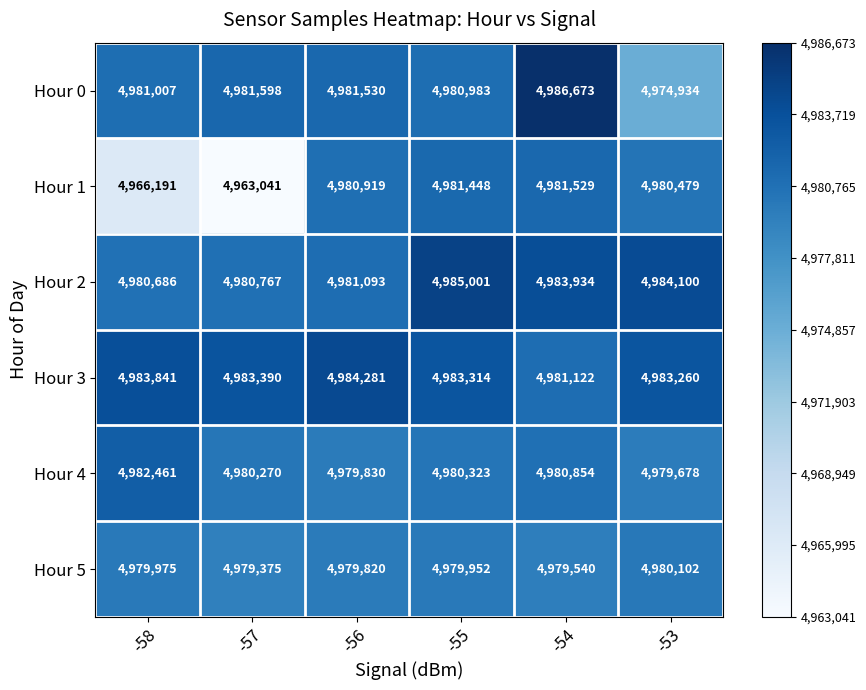

Which series has the widest spread of values?

Hour 1